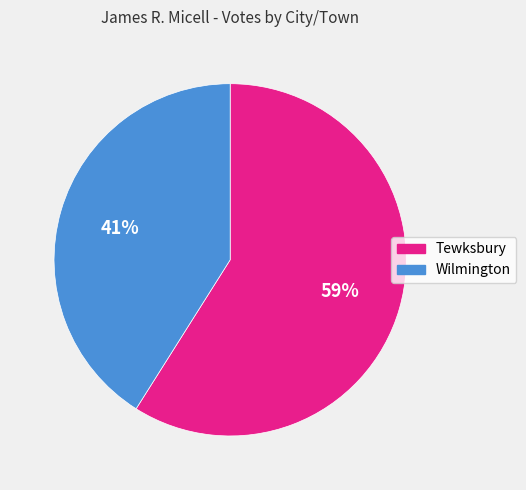

To the nearest percent, what percentage of the pie is Tewksbury?

59%